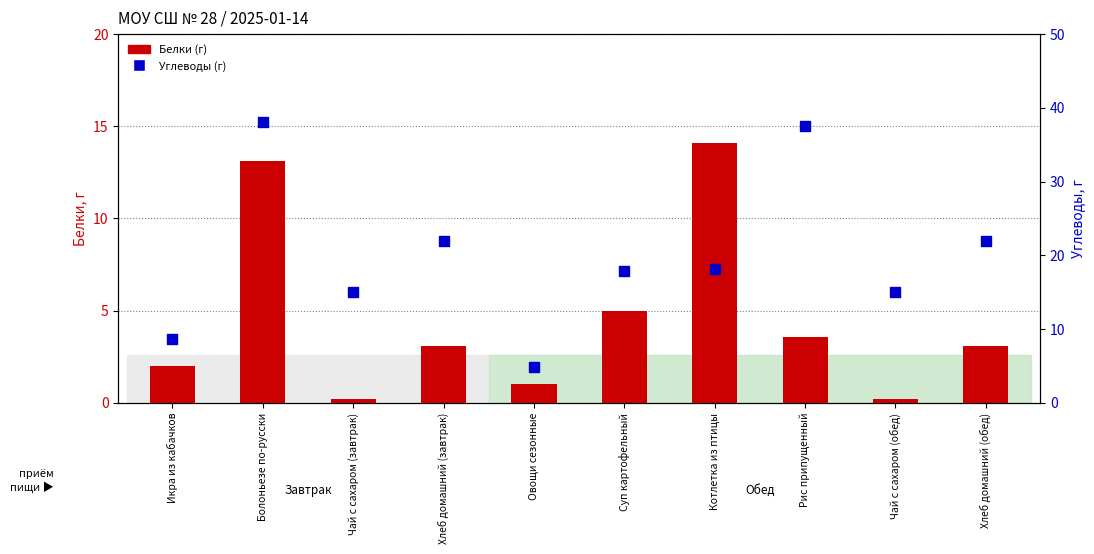

At which category is the sum across all series the highest?

Болоньезе по-русски